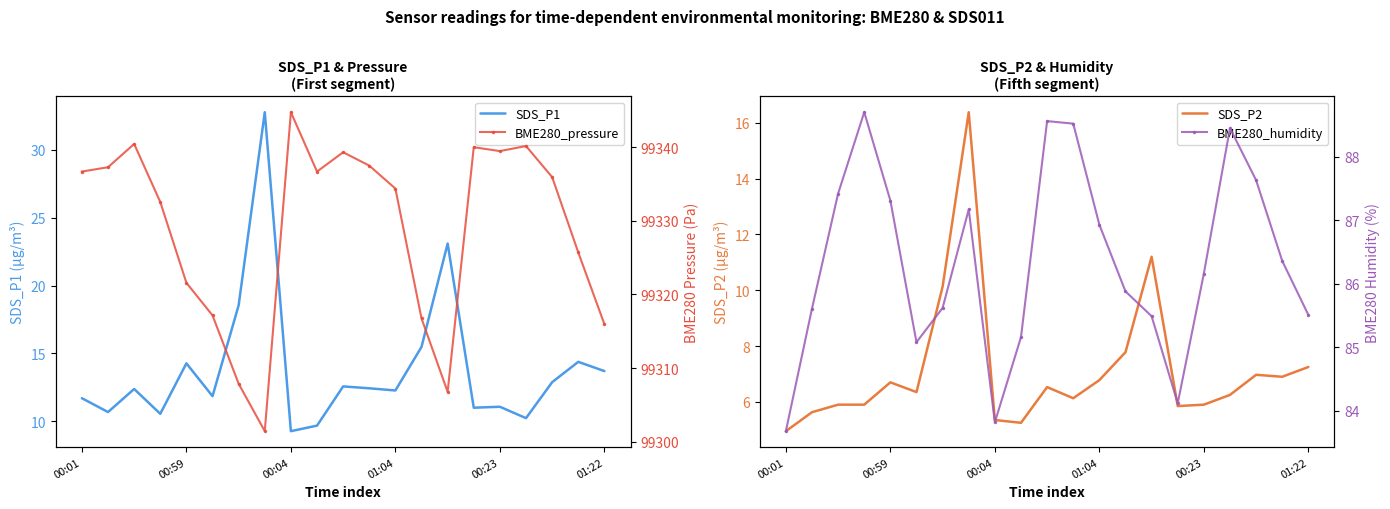

What is the minimum value for SDS_P1?

9.3